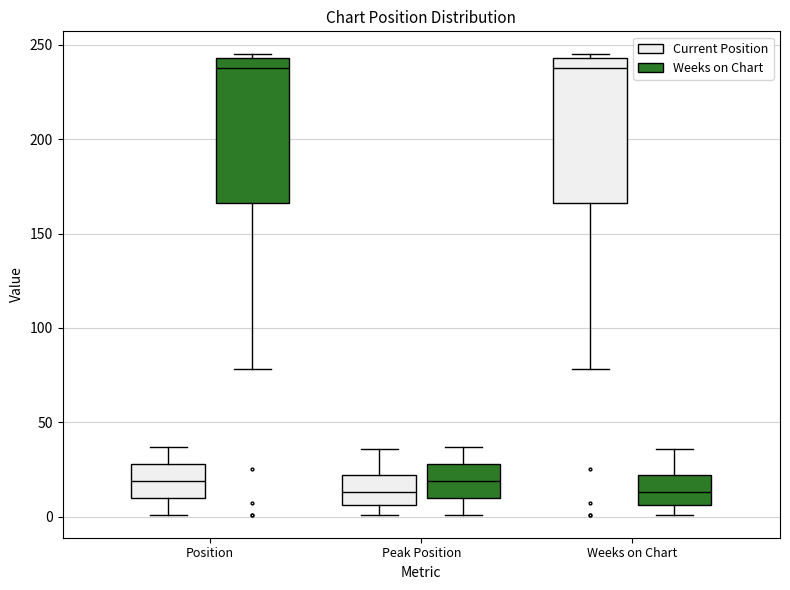

Where is the lower edge of the box for Weeks on Chart (Weeks on Chart) on the y-axis? The values are not printed on the chart, so give them approximately, as read against the axis.

5